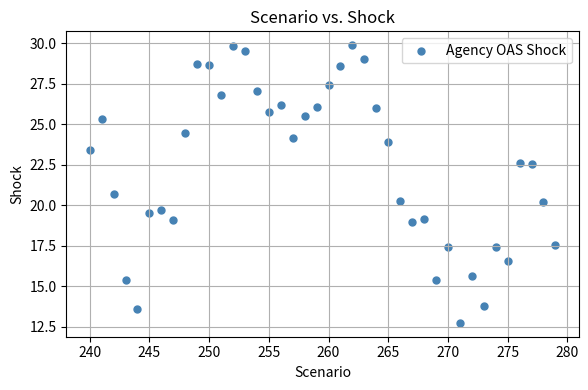

What Y value in the scatter plot is closest to 21?

20.7